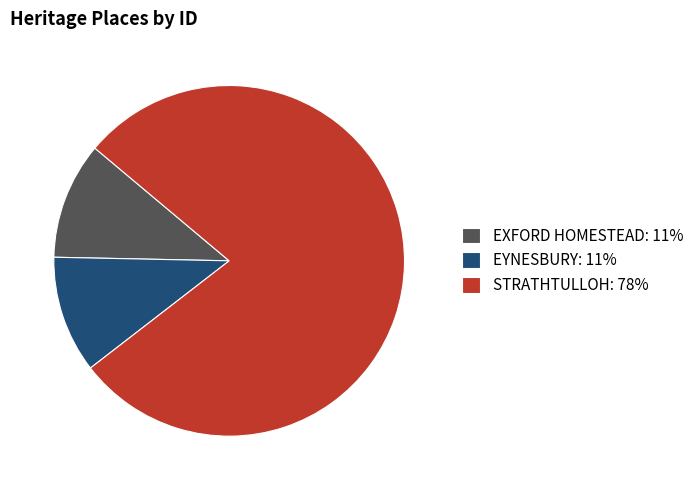

Which slice represents more than half of the pie?

STRATHTULLOH